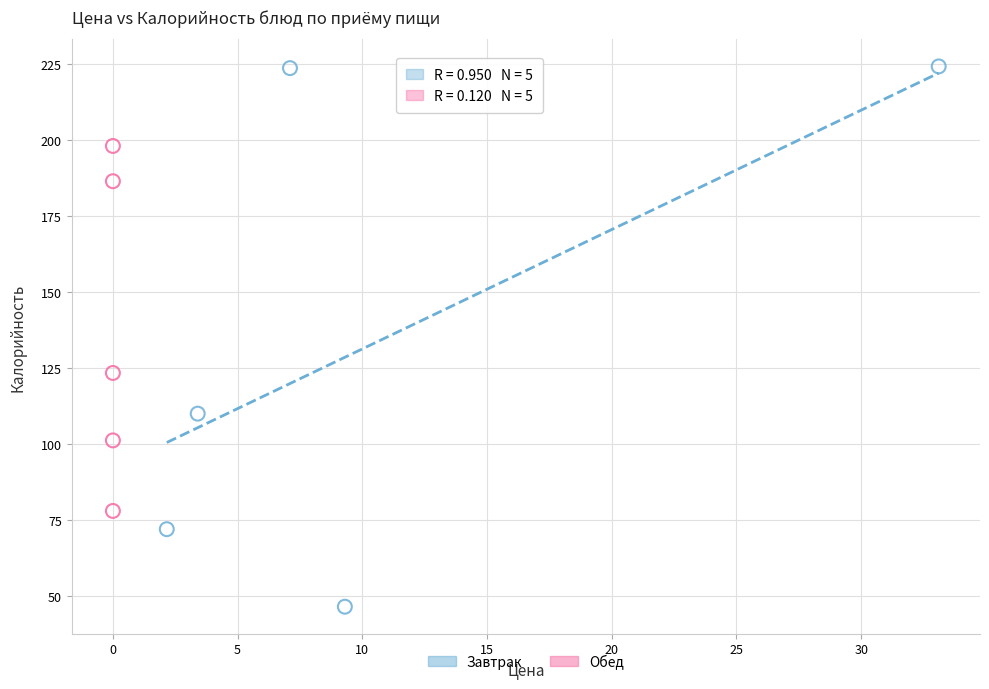

Which series contains the highest Y value?

Завтрак